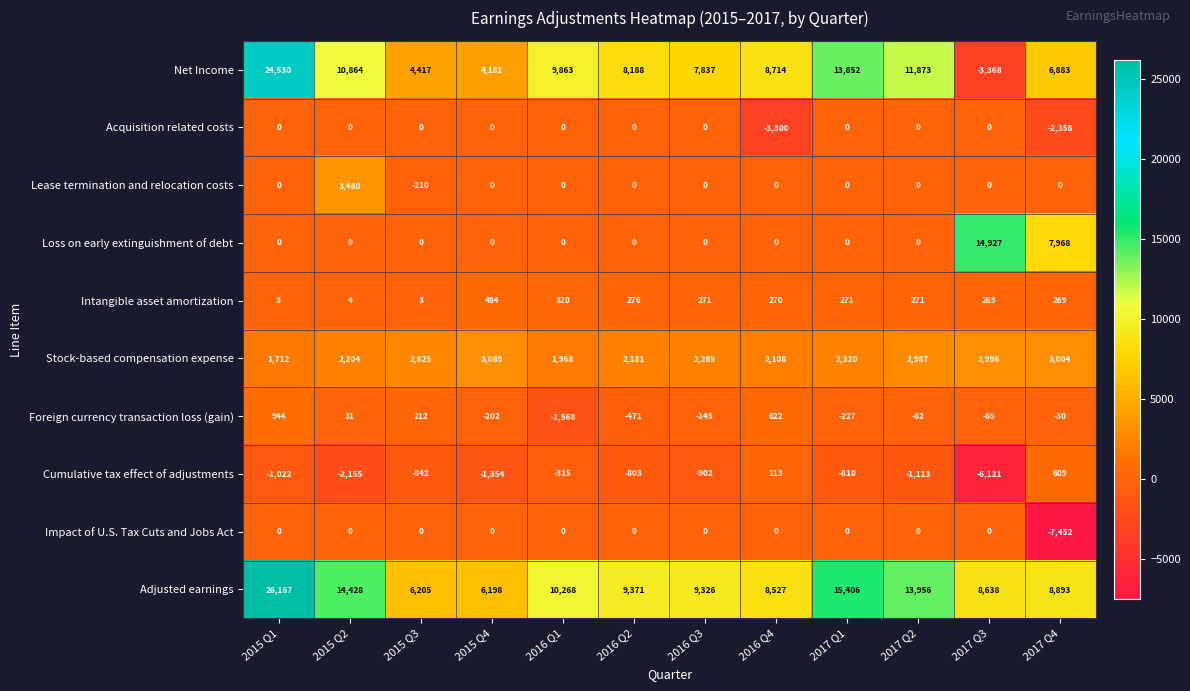

Is it true that Cumulative tax effect of adjustments equals 68 at 2016 Q4?

False